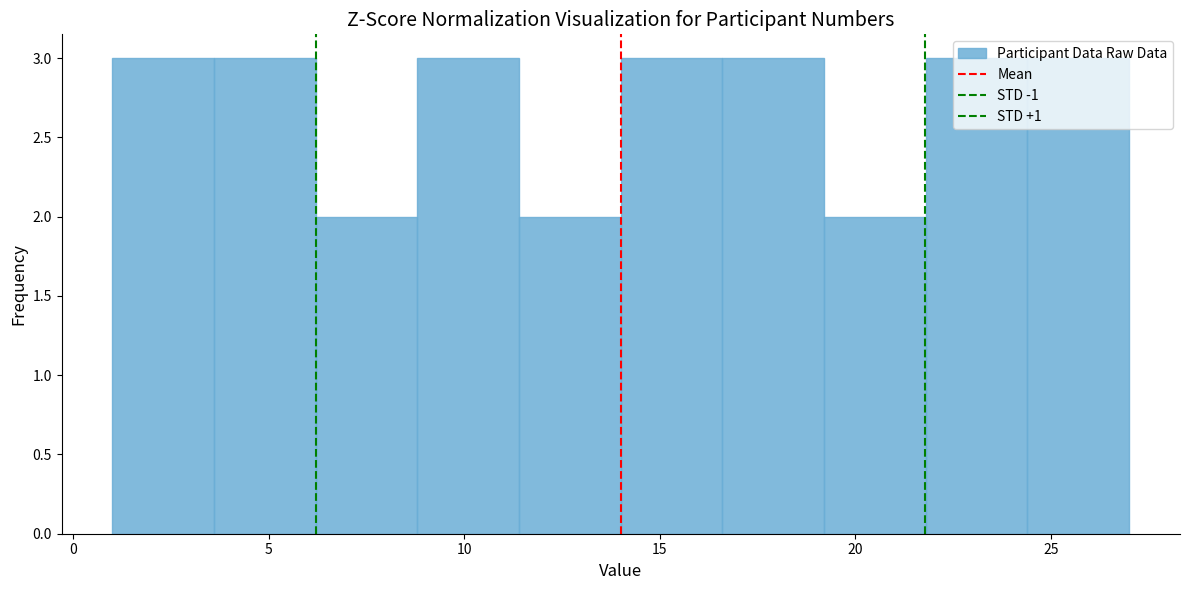

Reading left to right, transcribe this chart: for each bar, give the range it covers on the x-axis and its height. Neither the bar edges nor the heights are printed on the chart, so give them approximately, as read against the axes.

1.0 to 3.6: 3
3.6 to 6.2: 3
6.2 to 8.8: 2
8.8 to 11.4: 3
11.4 to 14.0: 2
14.0 to 16.6: 3
16.6 to 19.2: 3
19.2 to 21.8: 2
21.8 to 24.4: 3
24.4 to 27.0: 3